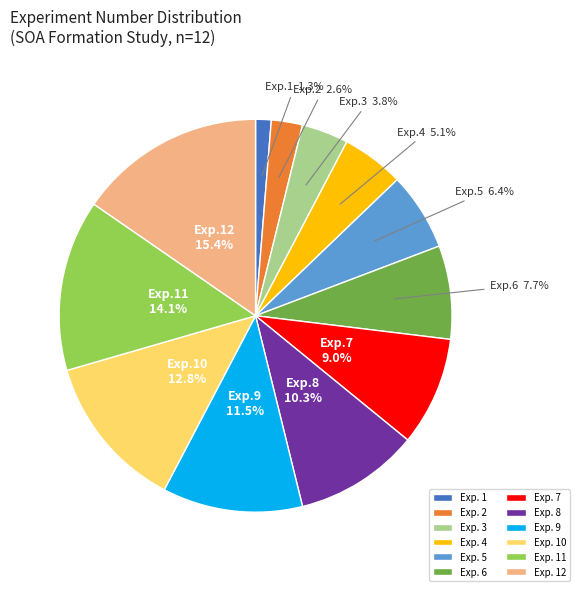

To the nearest percent, what is the difference between the largest and smallest slice percentages?

14%